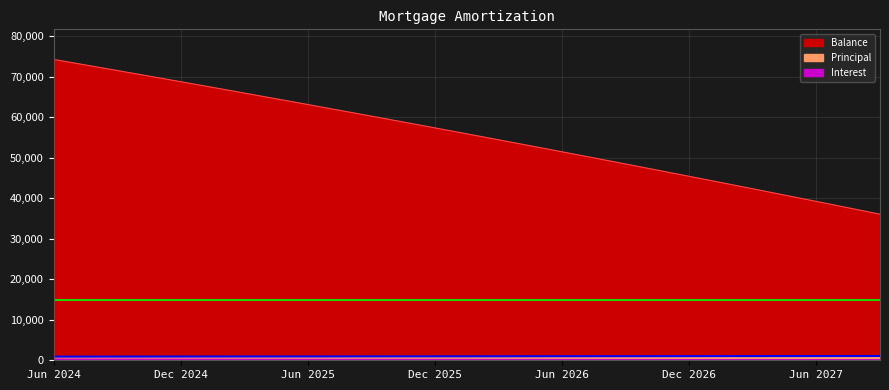

True or false: Principal and Balance cross at least once.

False